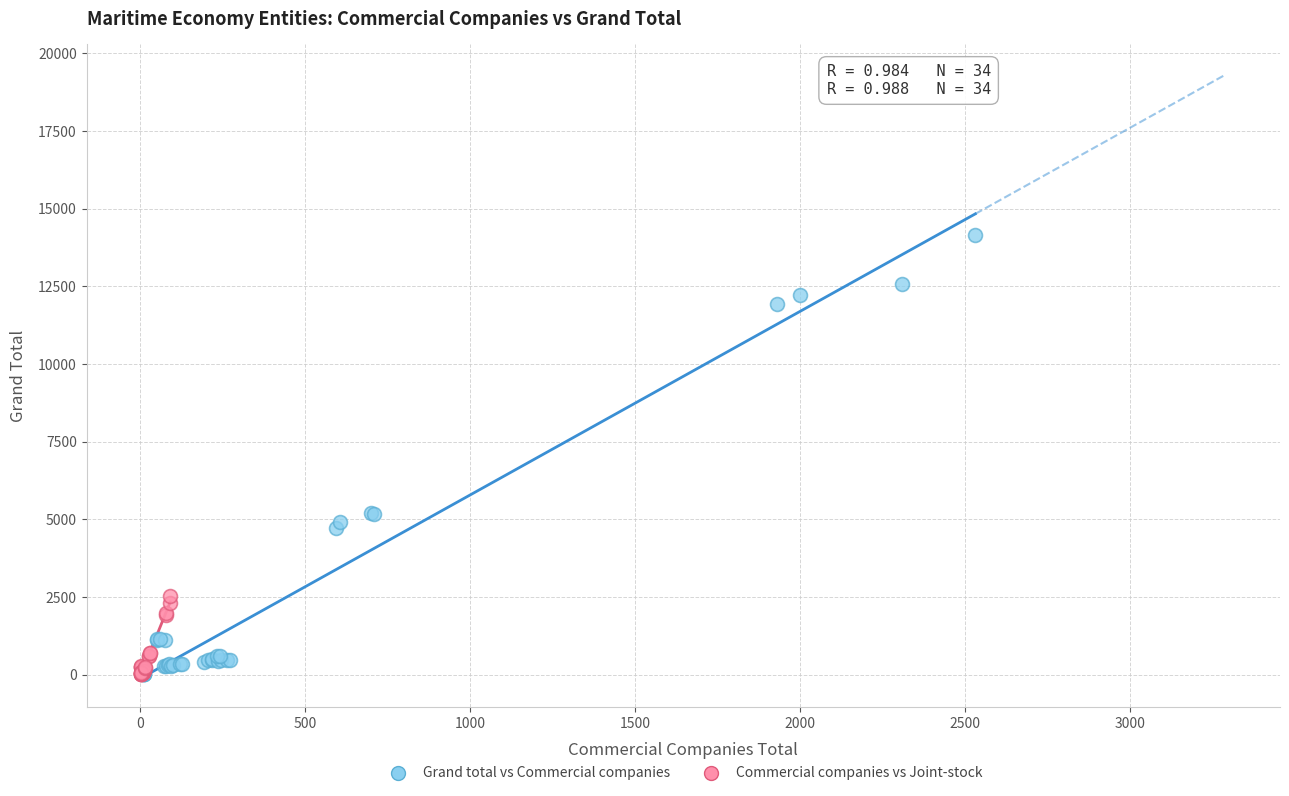

What are all the series names shown in the legend?

Grand total vs Commercial companies, Commercial companies vs Joint-stock